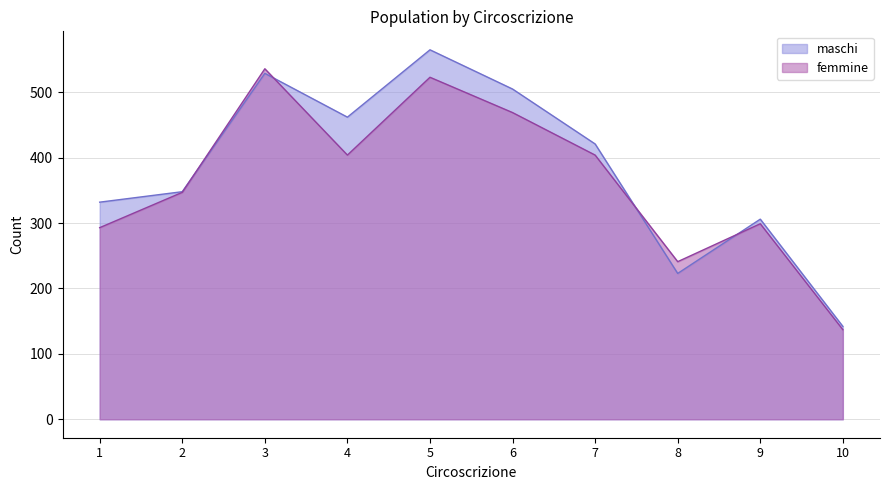

How many times do maschi and femmine cross each other?

4